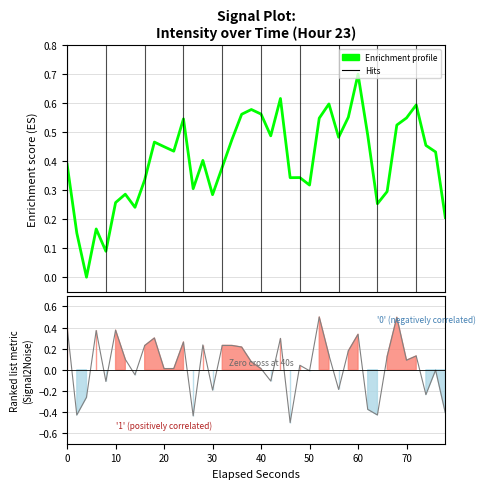

Which series has the largest total across all categories?

Enrichment profile